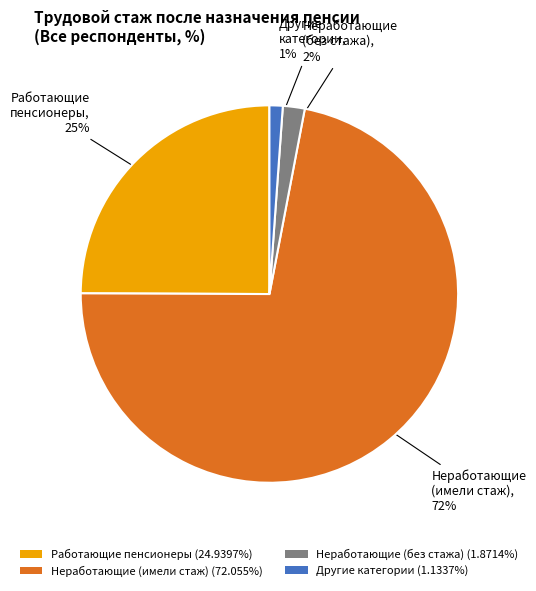

How many segments does this pie chart have?

4